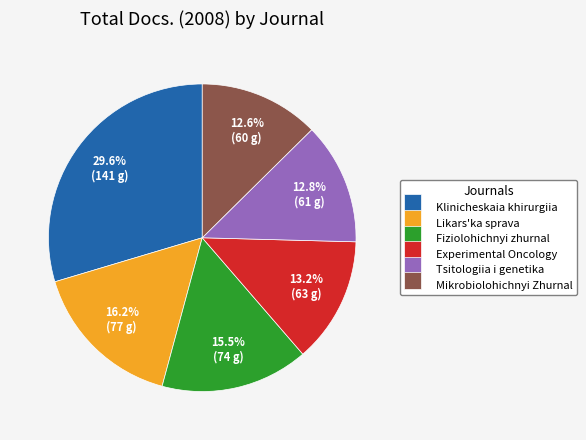

To the nearest percent, what percentage of the pie is Tsitologiia i genetika?

13%